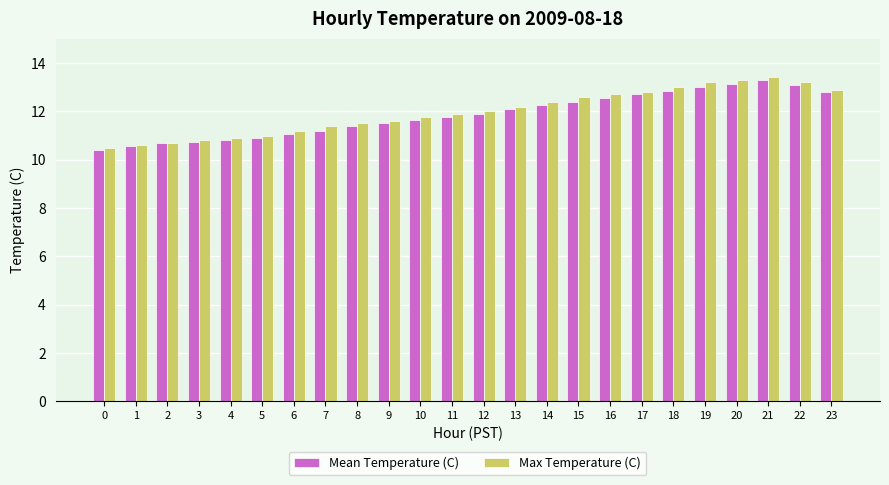

True or false: Mean Temperature (C) has a value of 13.1 at 22.

True